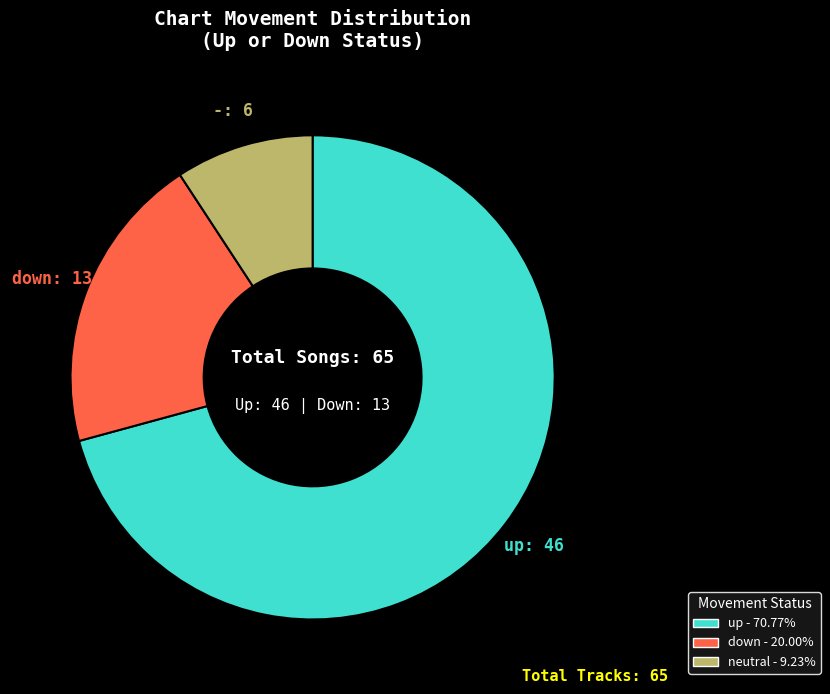

Is there any slice that represents more than half of the pie?

Yes